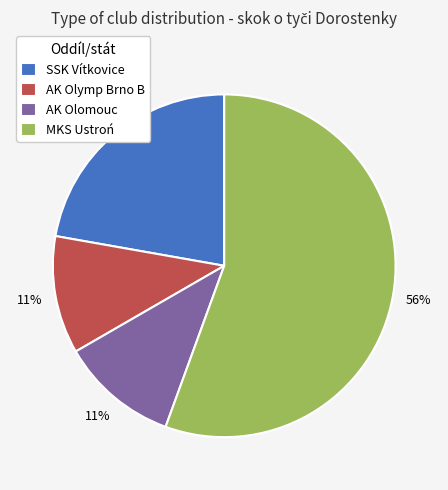

Is the sum of AK Olymp Brno B and SSK Vítkovice greater than half?

No